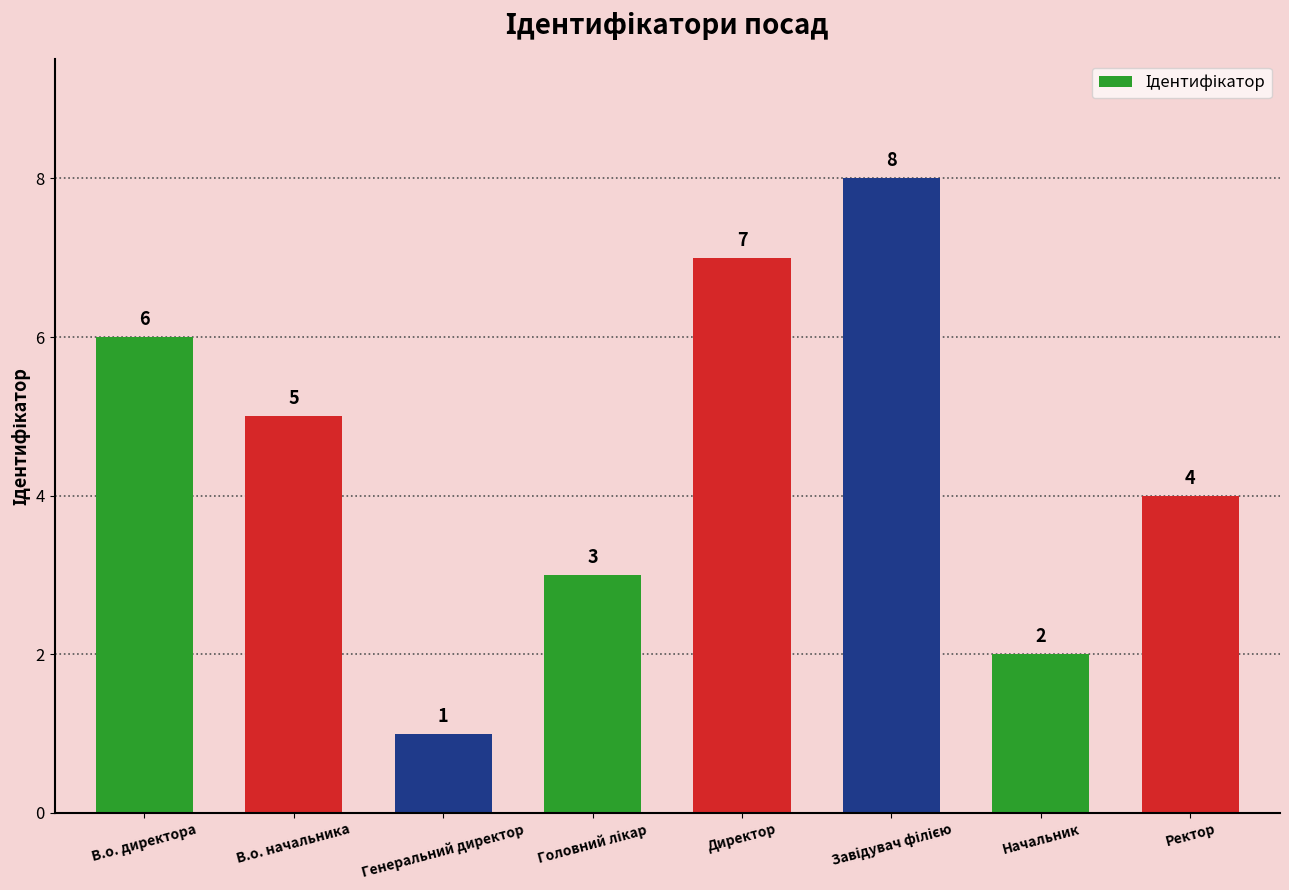

At which label does the data first exceed 5?

В.о. директора